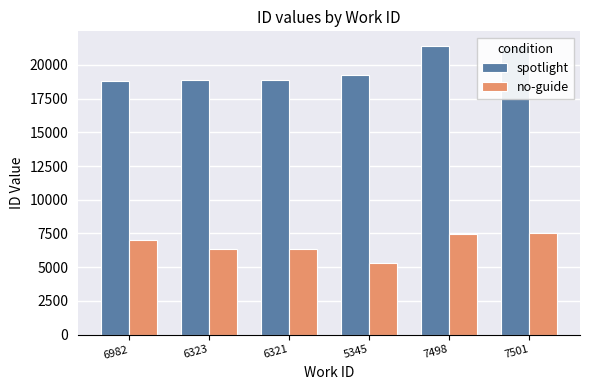

What position from the left is 5345?

4